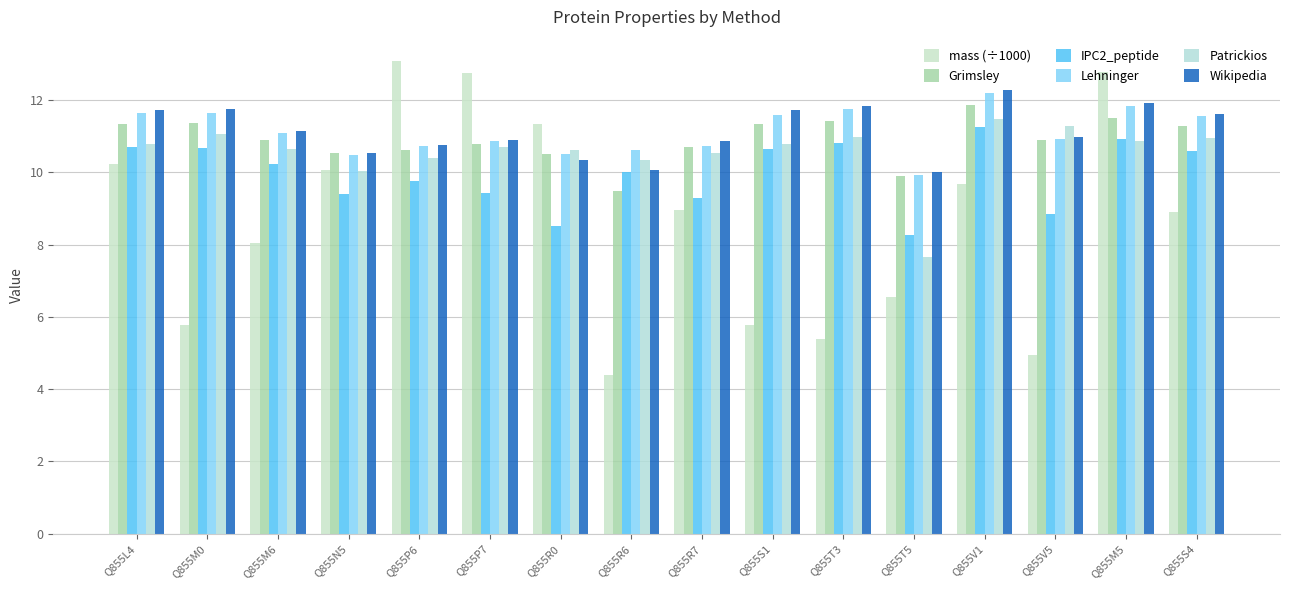

Between Q855V5 and Q855N5, which is larger?

Q855N5